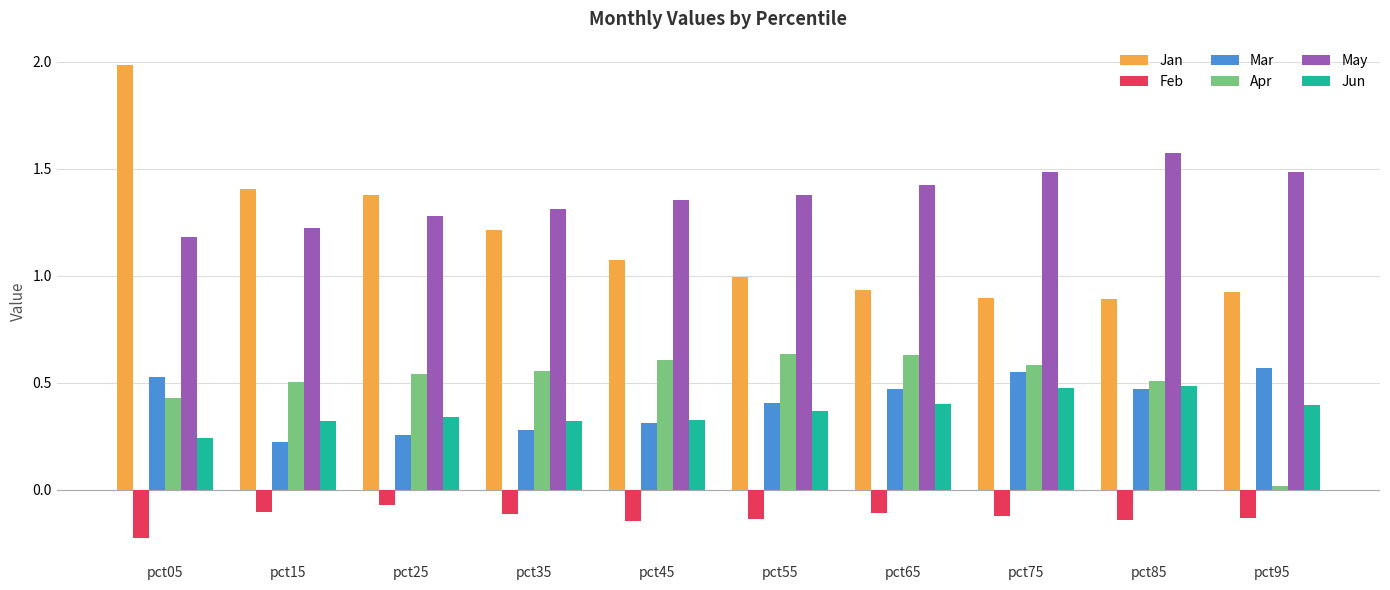

Which label corresponds to the smallest value in the chart?

pct05